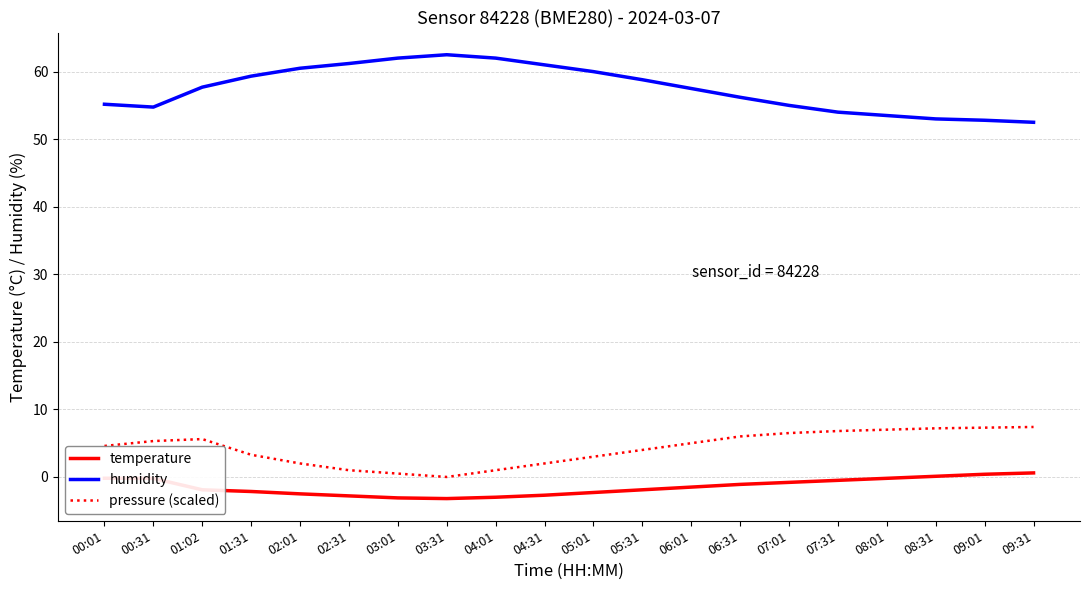

Which series has the largest total across all categories?

humidity